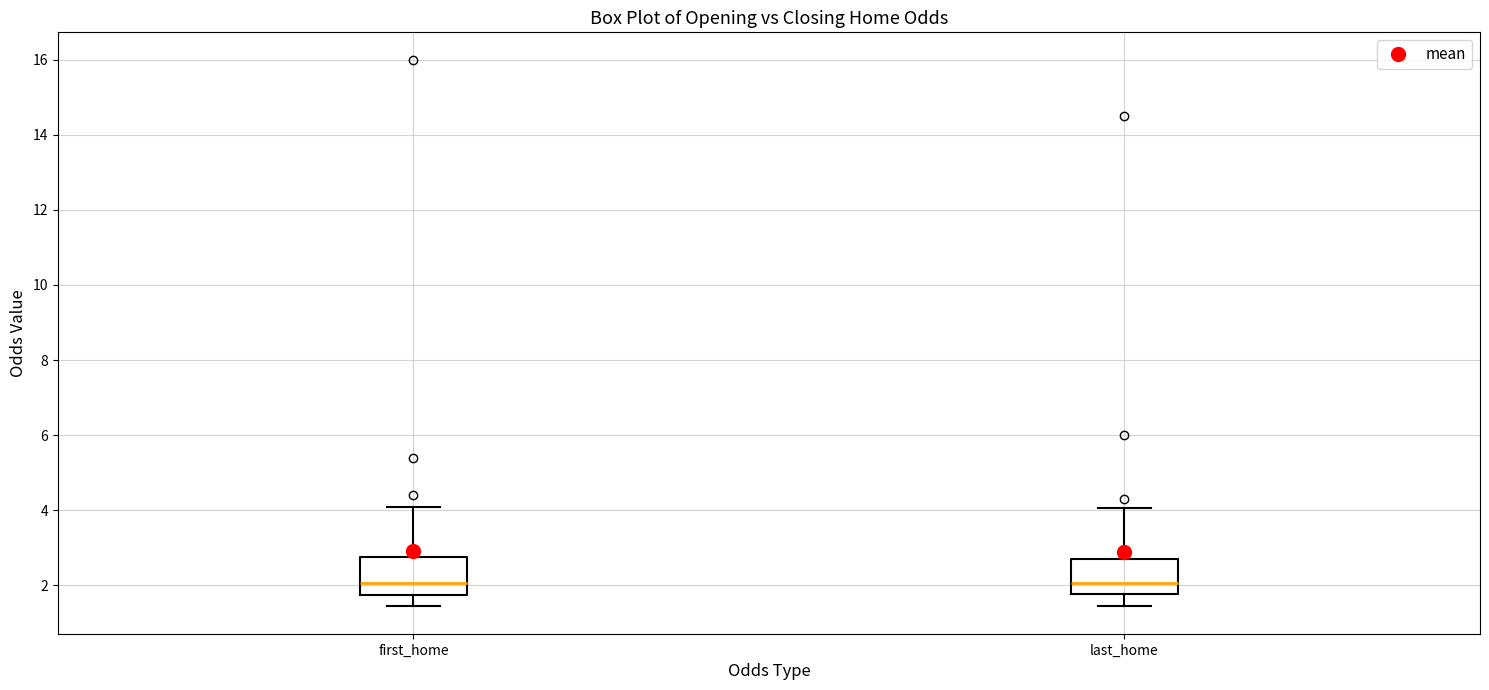

Where is the upper edge of the box for last_home on the y-axis? The values are not printed on the chart, so give them approximately, as read against the axis.

2.8